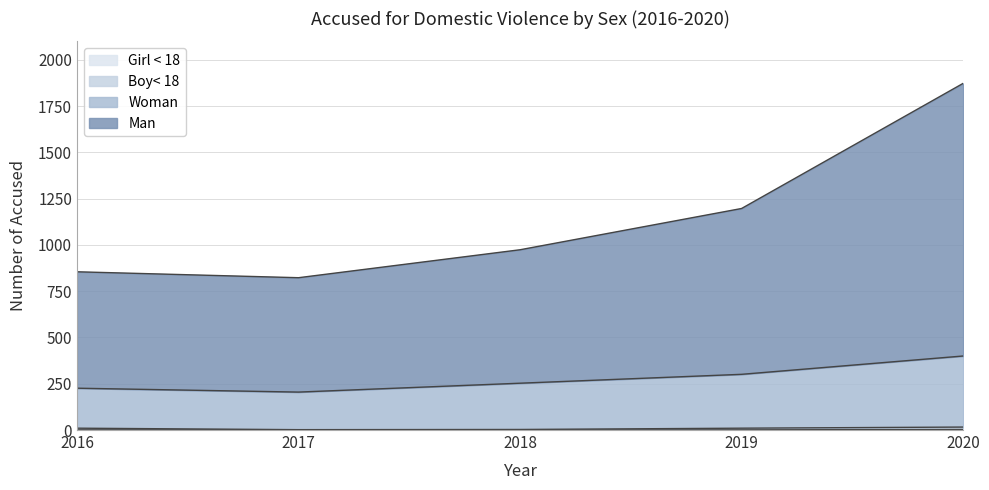

Count the Woman values in the range 226 to 301.

3